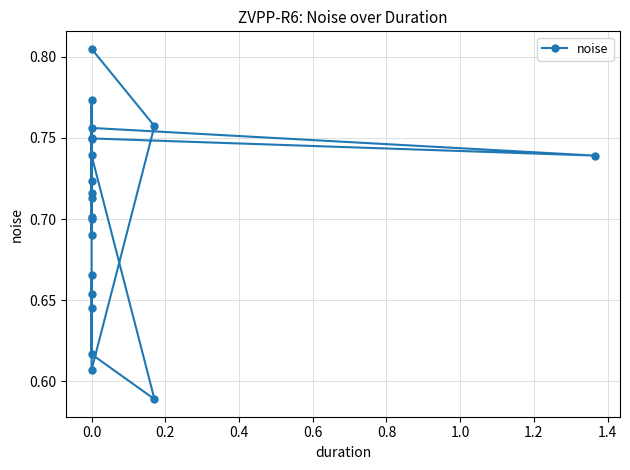

How many values are between 0 and 1?

20